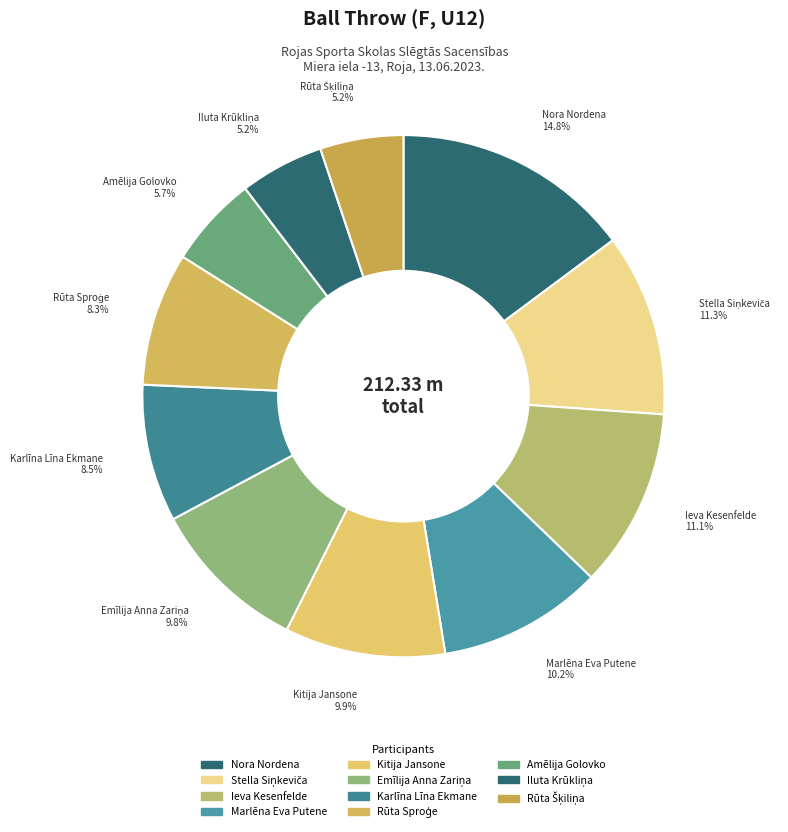

Which category has the biggest portion of the pie?

Nora Nordena